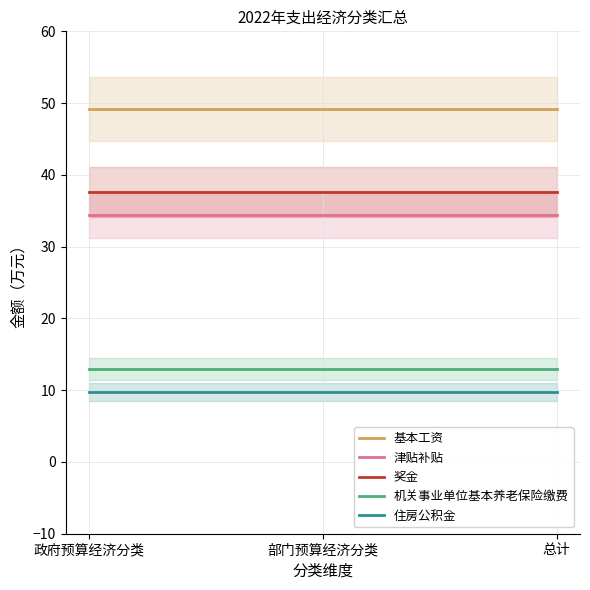

Which category has the lowest value across all series?

政府预算经济分类